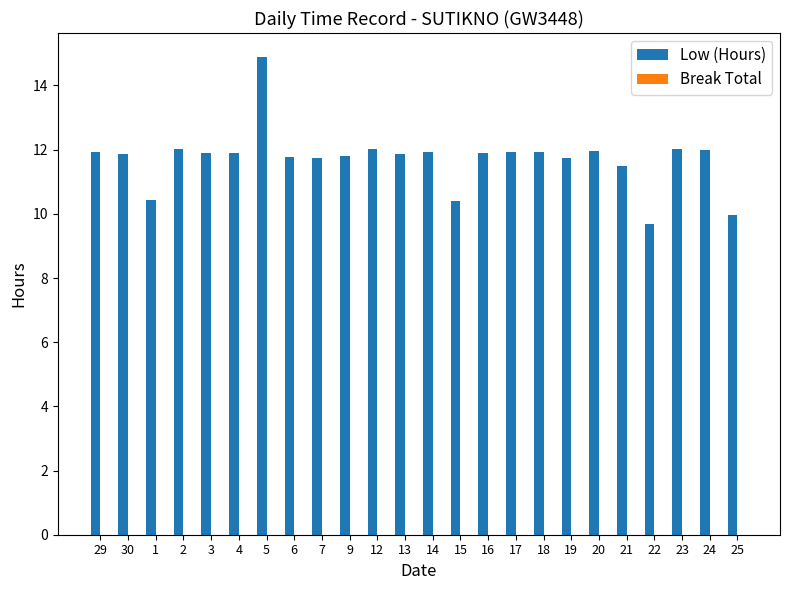

How many categories are shown in the chart?

24